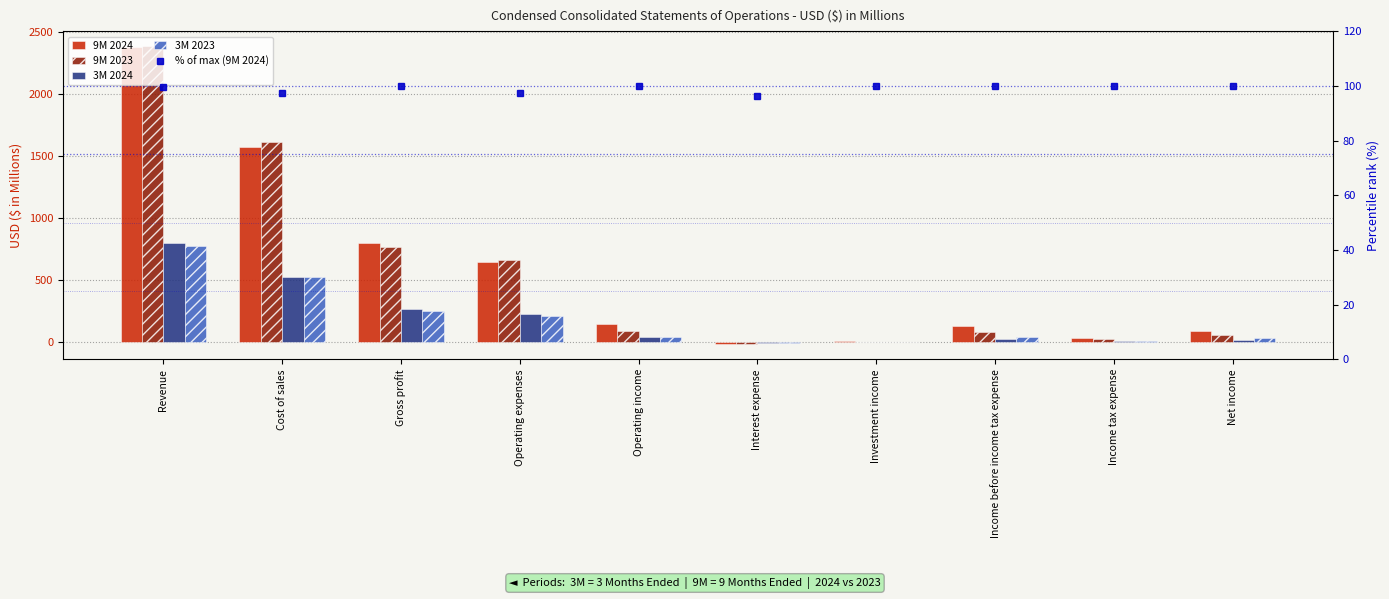

The value of 3M 2023 at Income tax expense is 9.8. True or false?

True